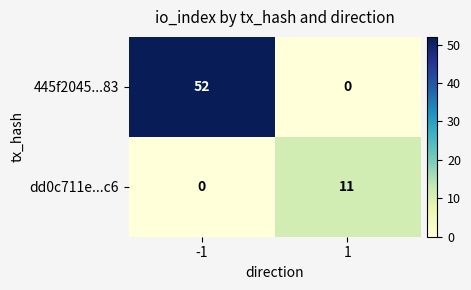

What is the maximum value shown in the chart?

52